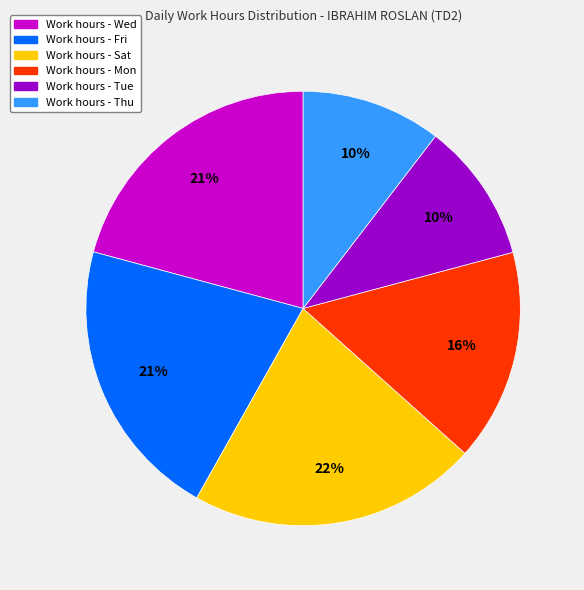

Is there a majority slice in this chart?

No